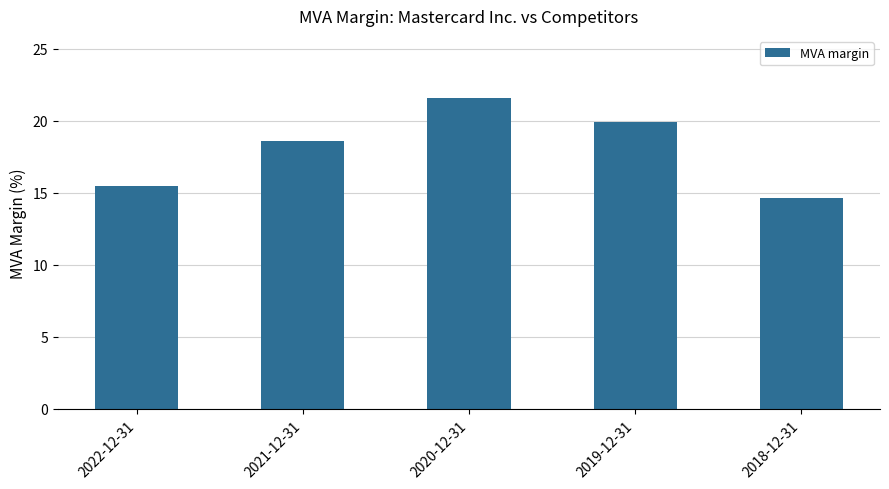

Reading left to right, what are all the values shown in this chart?

15.4	18.6	21.6	19.9	14.7